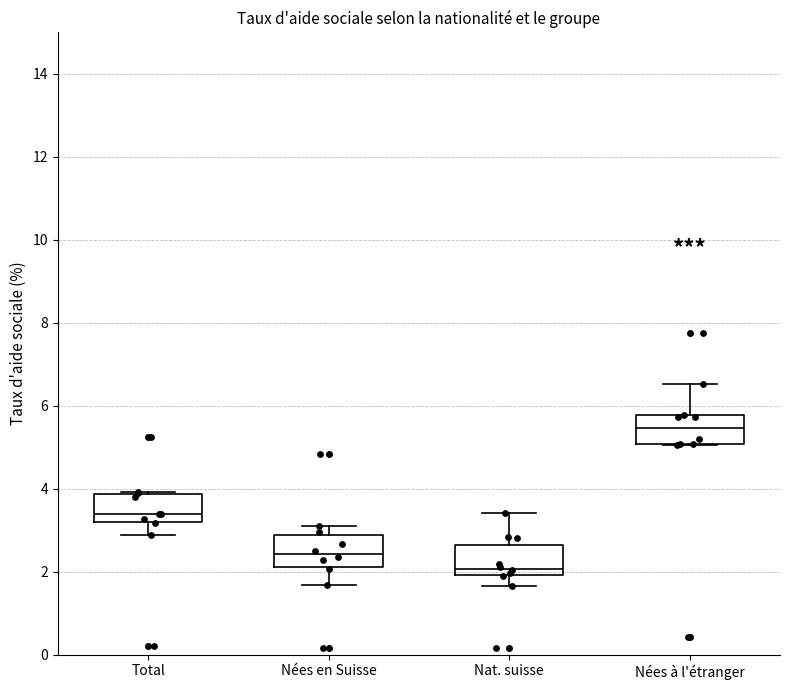

Which box's median line is the highest?

Nées à l'étranger